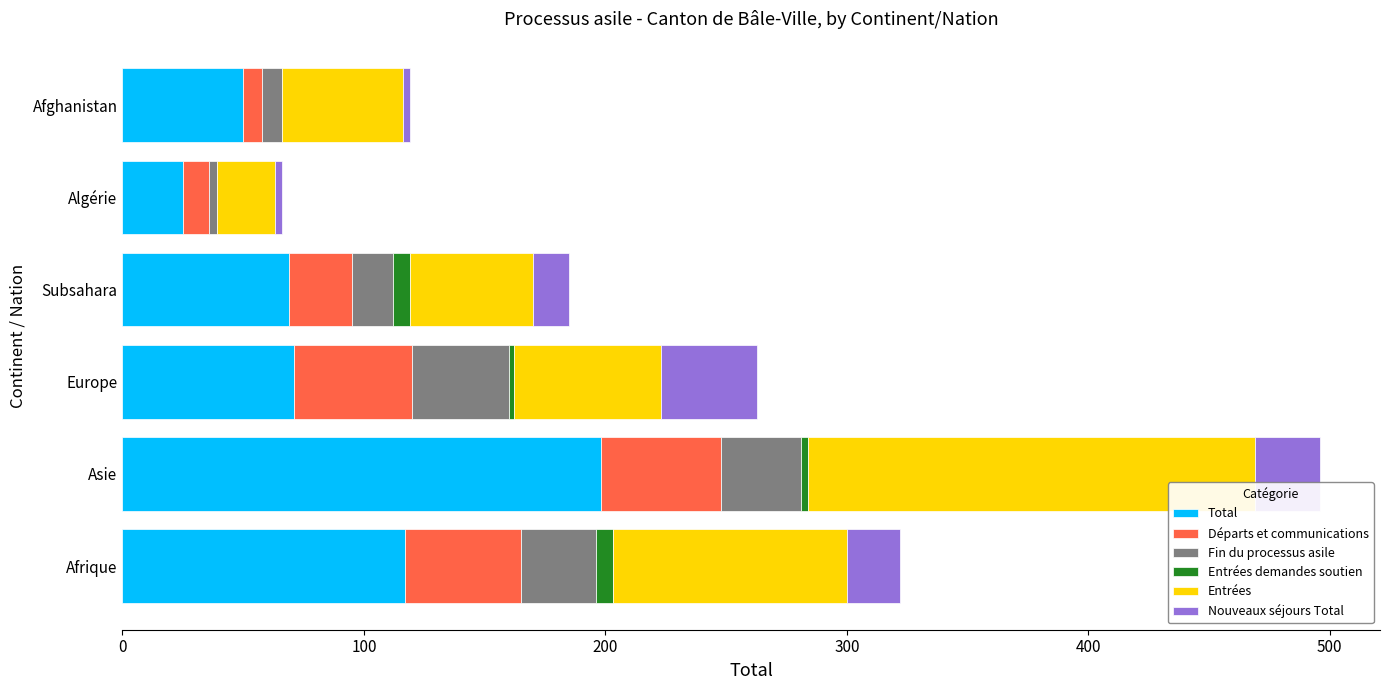

Is it true that Total equals 69 at Subsahara?

True